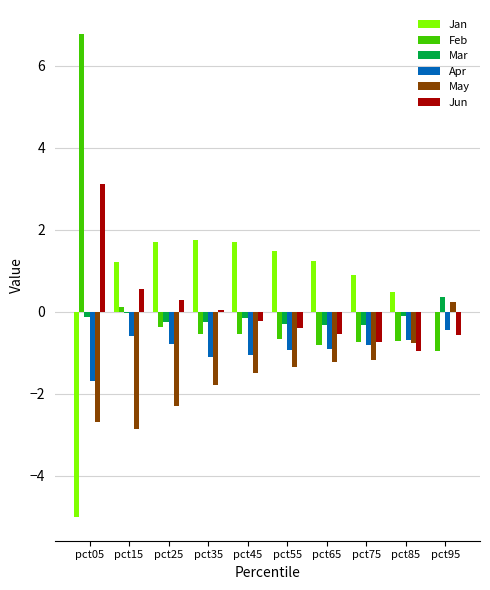

What is the highest value of the May series?

0.2